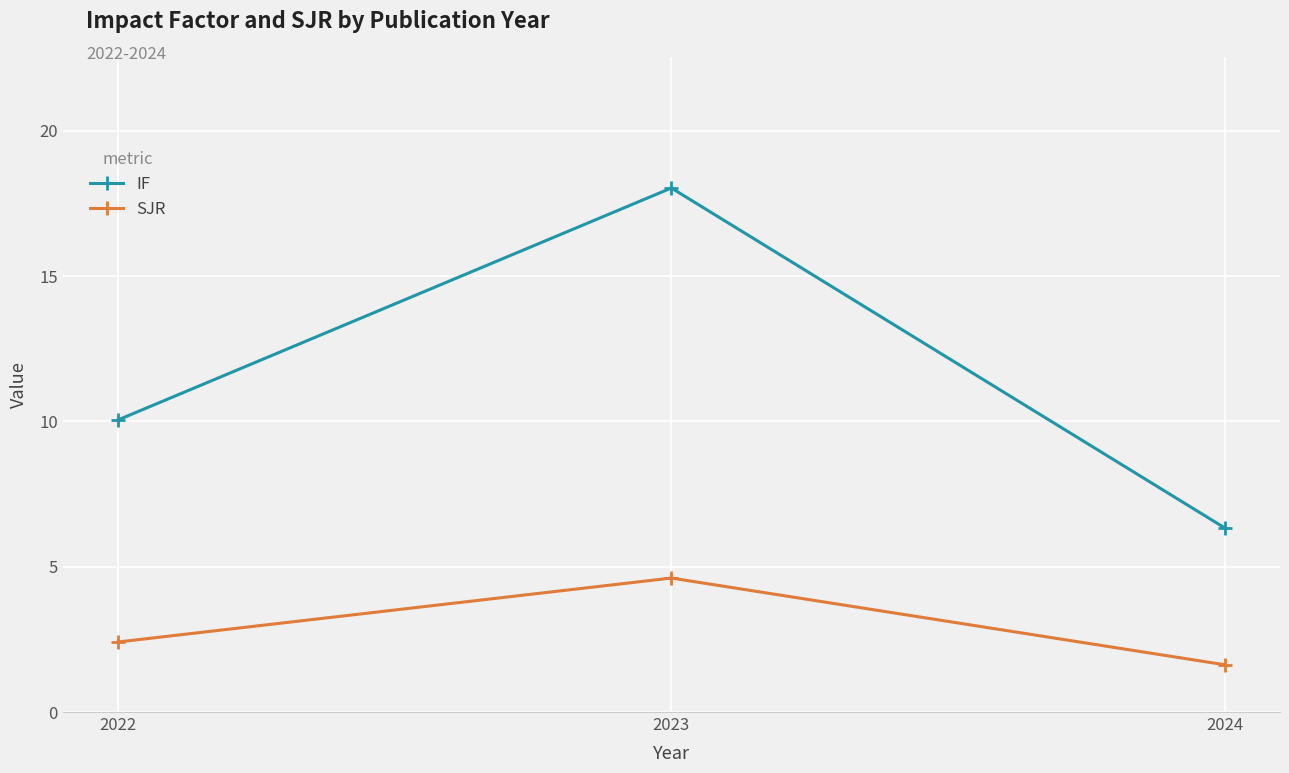

Reading right to left, list all the values displayed in this chart.

IF: 2024=6.3	2023=18.0	2022=10.1
SJR: 2024=1.6	2023=4.6	2022=2.4